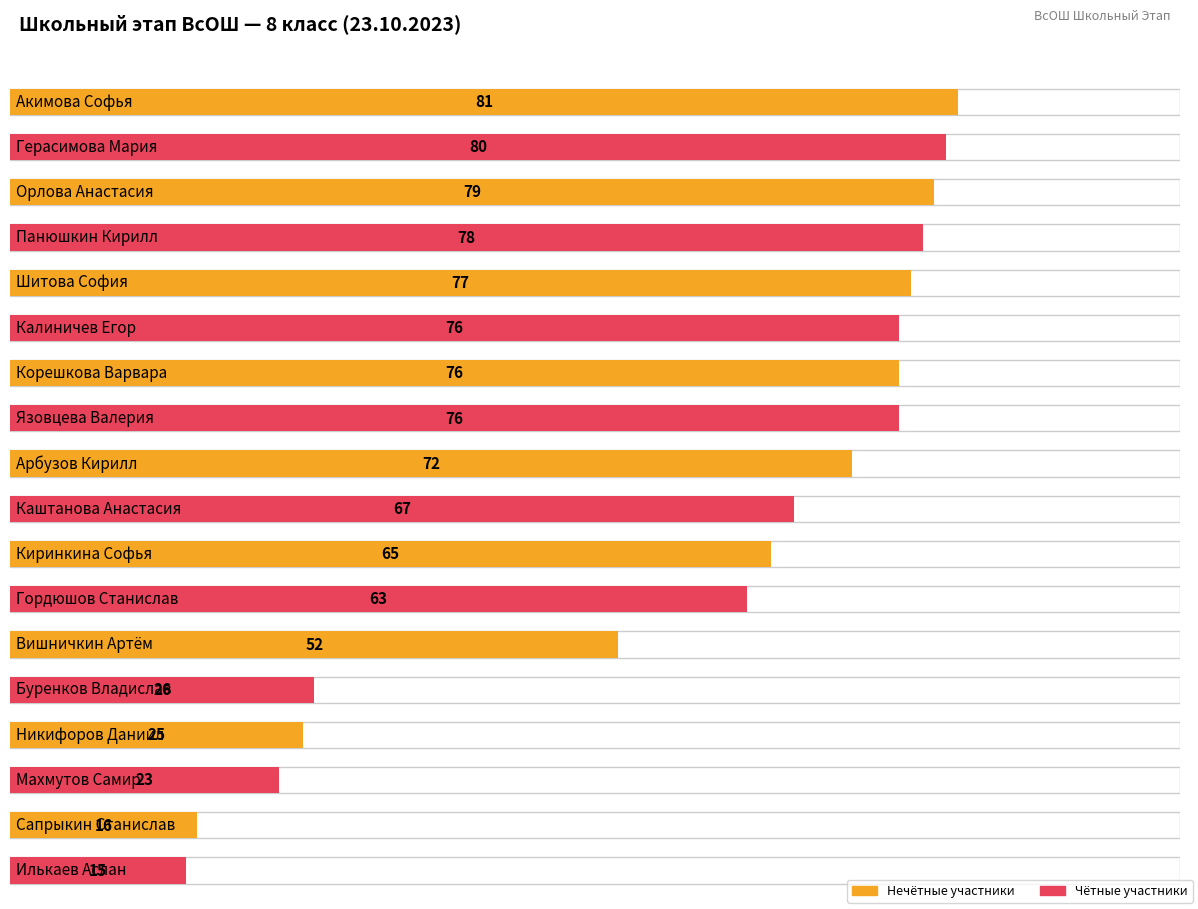

Reading left to right, extract all data points from this chart.

81	80	79	78	77	76	76	76	72	67	65	63	52	26	25	23	16	15